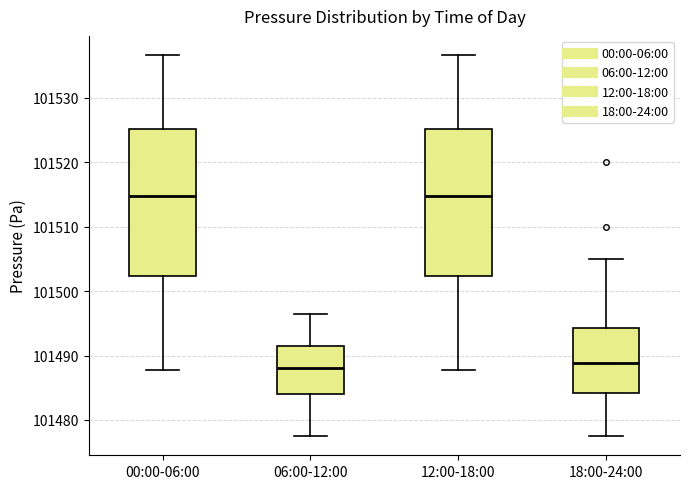

Where is the lower edge of the box for 18:00-24:00 on the y-axis? The values are not printed on the chart, so give them approximately, as read against the axis.

101484